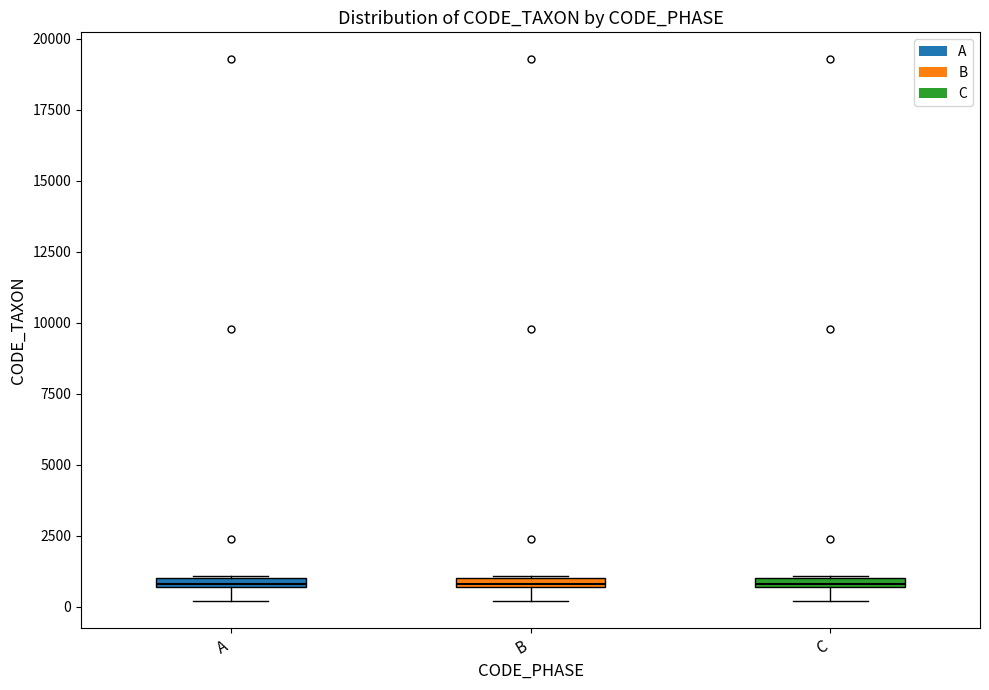

Where is the lower edge of the box for B on the y-axis? The values are not printed on the chart, so give them approximately, as read against the axis.

500